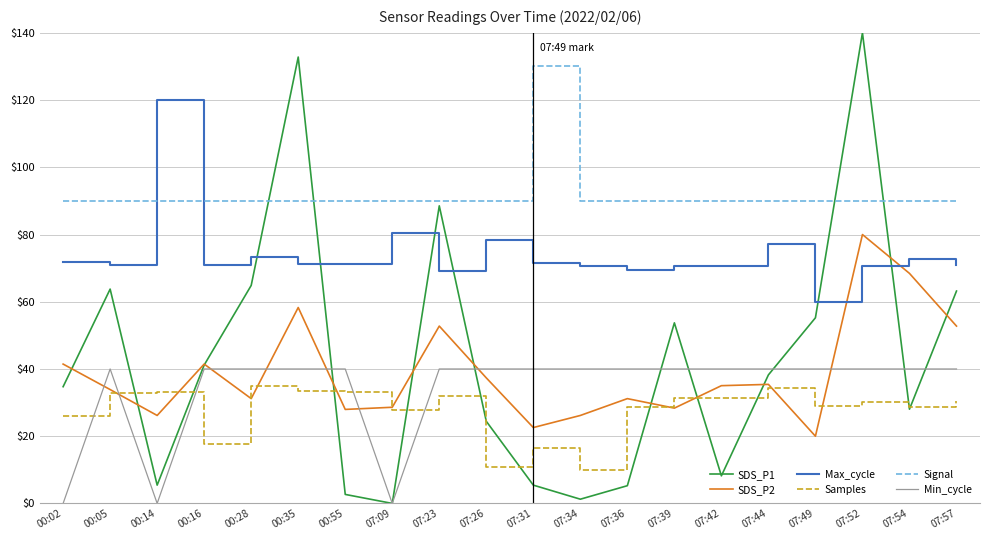

What position from the left is 00:02?

1